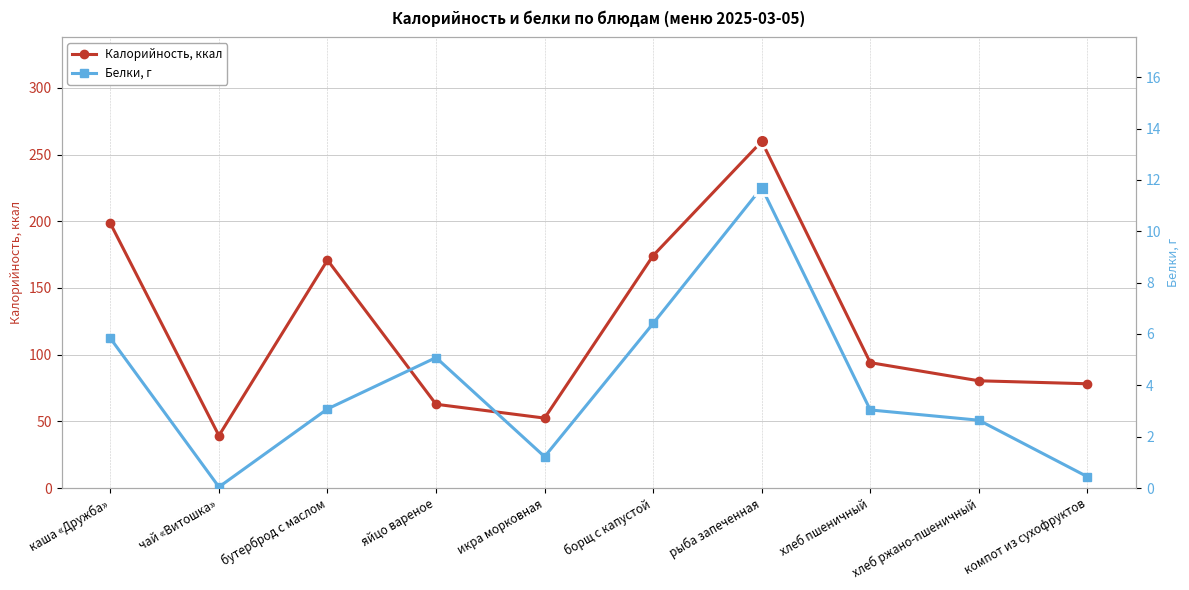

How many lines are shown in the chart?

2